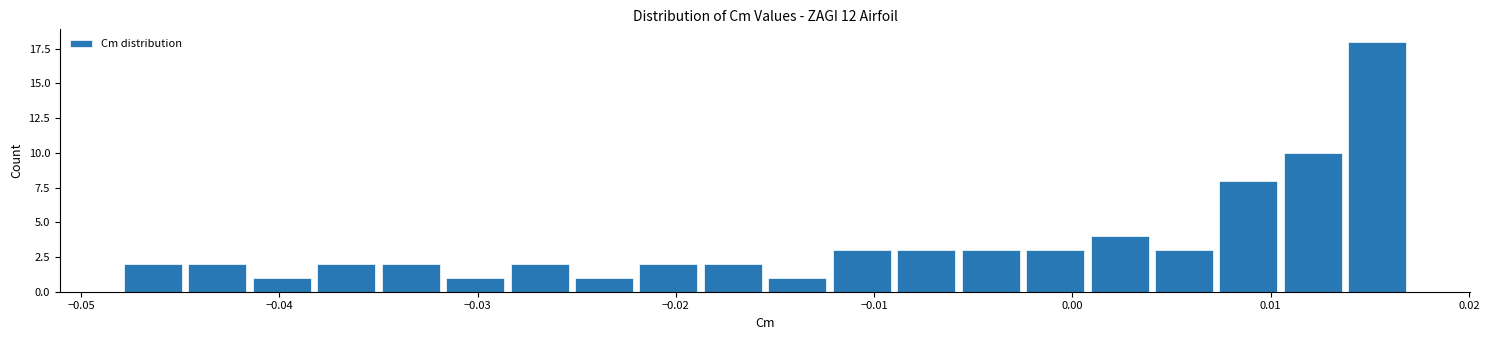

Around what value on the x-axis is the tallest bar? Give the approximate position of its centre, as read against the axis.

0.015